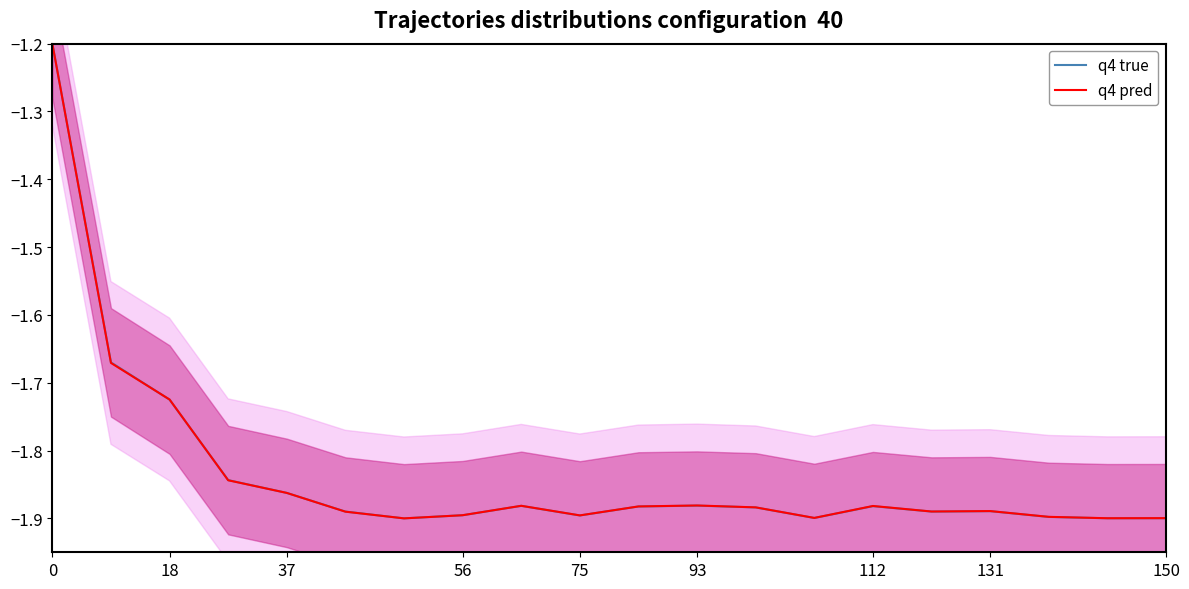

True or false: q4 true has a value of -1.9 at 75.

True